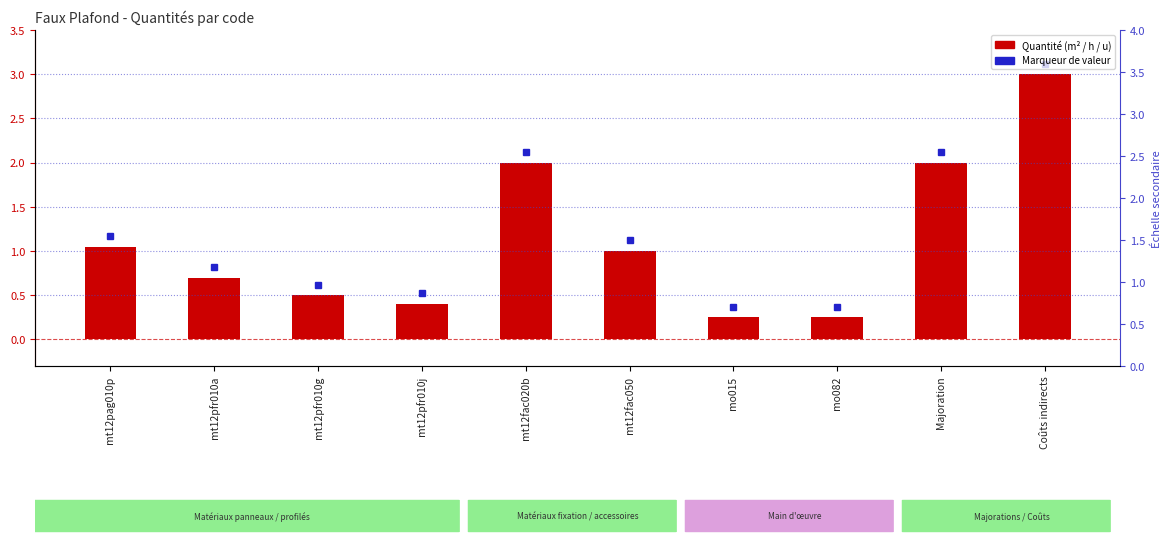

What value does the data have at mt12fac050?

1.0